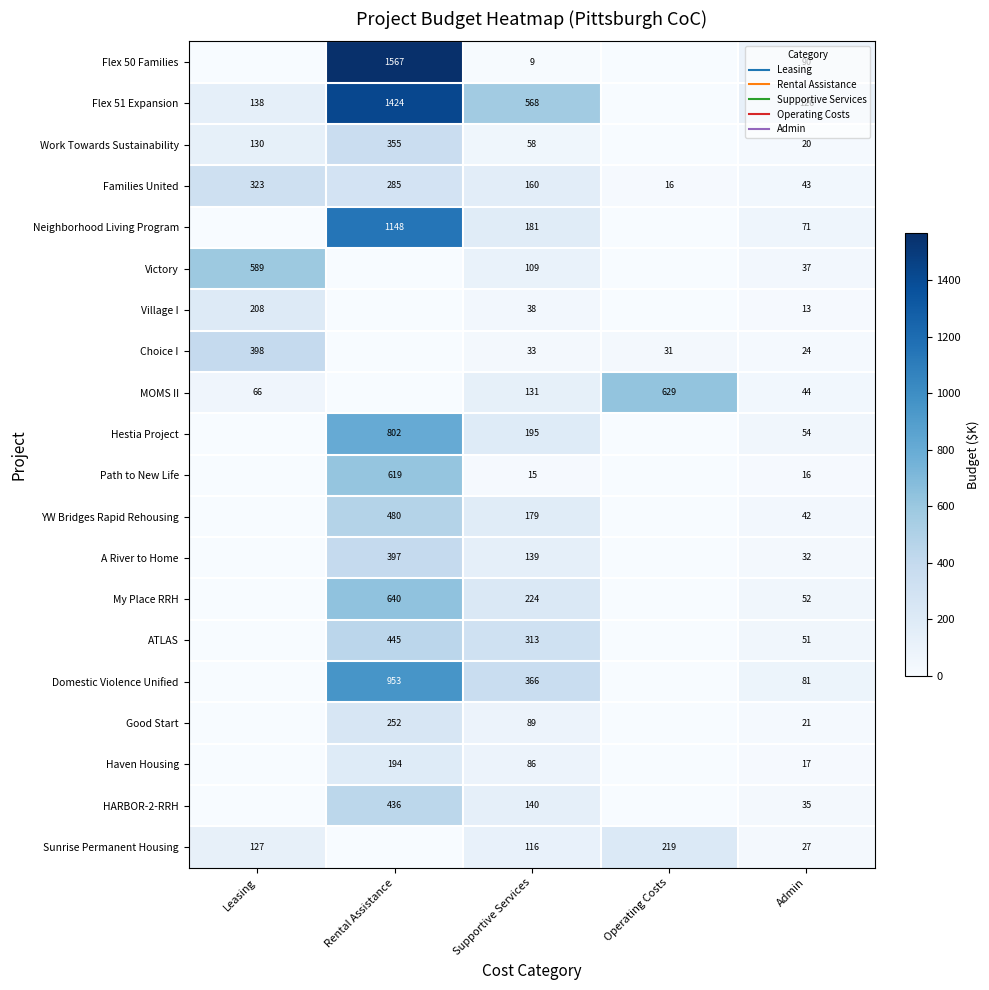

Read the Hestia Project value at Rental Assistance.

802.2